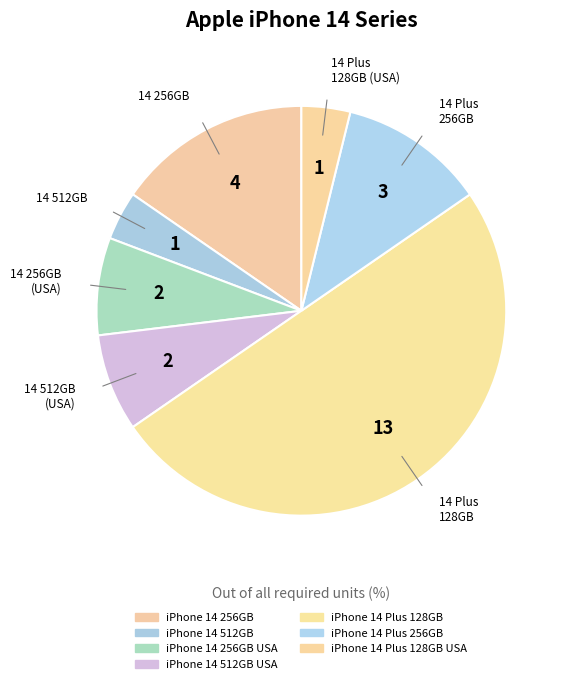

Does any single category account for the majority?

No